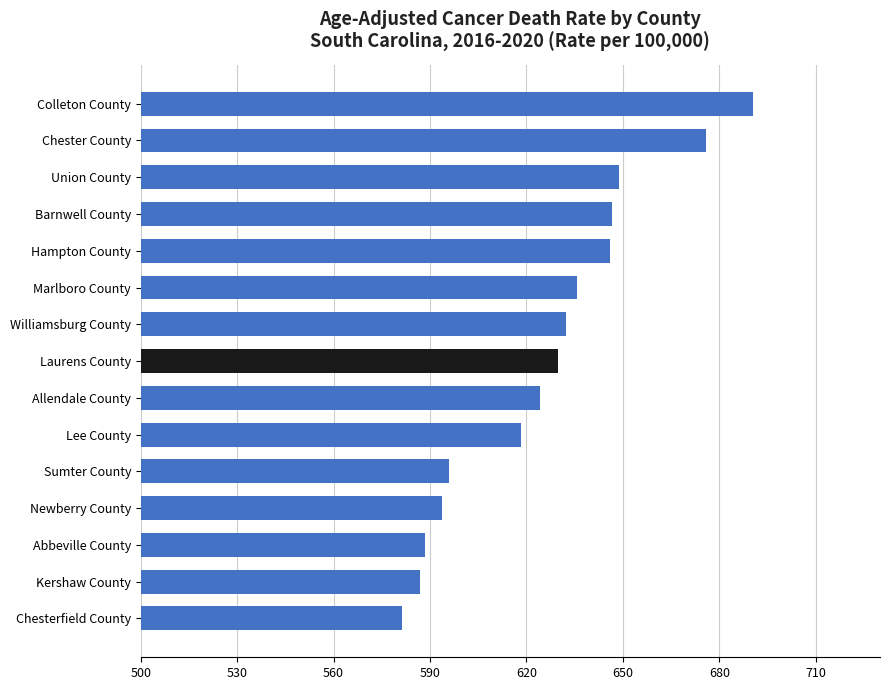

The value at Marlboro County is 635.8. True or false?

True